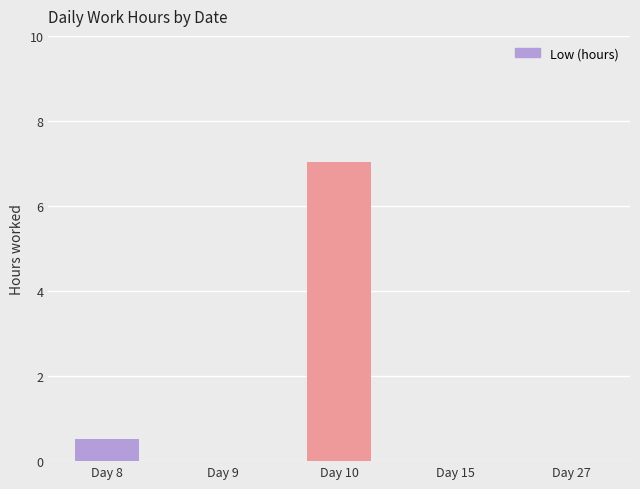

The value at Day 9 is 4.8. True or false?

False